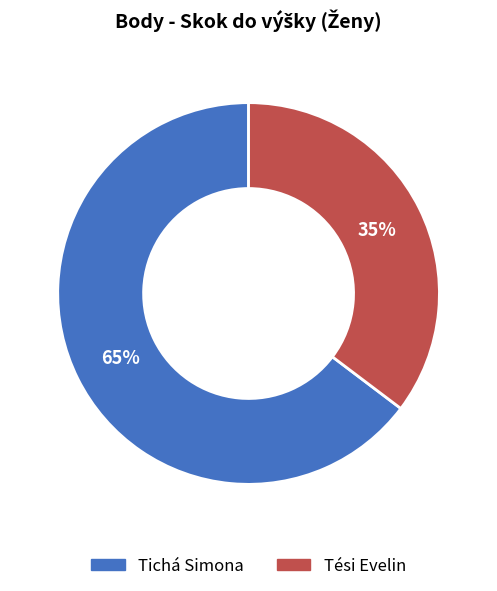

What is the ratio of the value at Tési Evelin to the value at Tichá Simona?

0.5